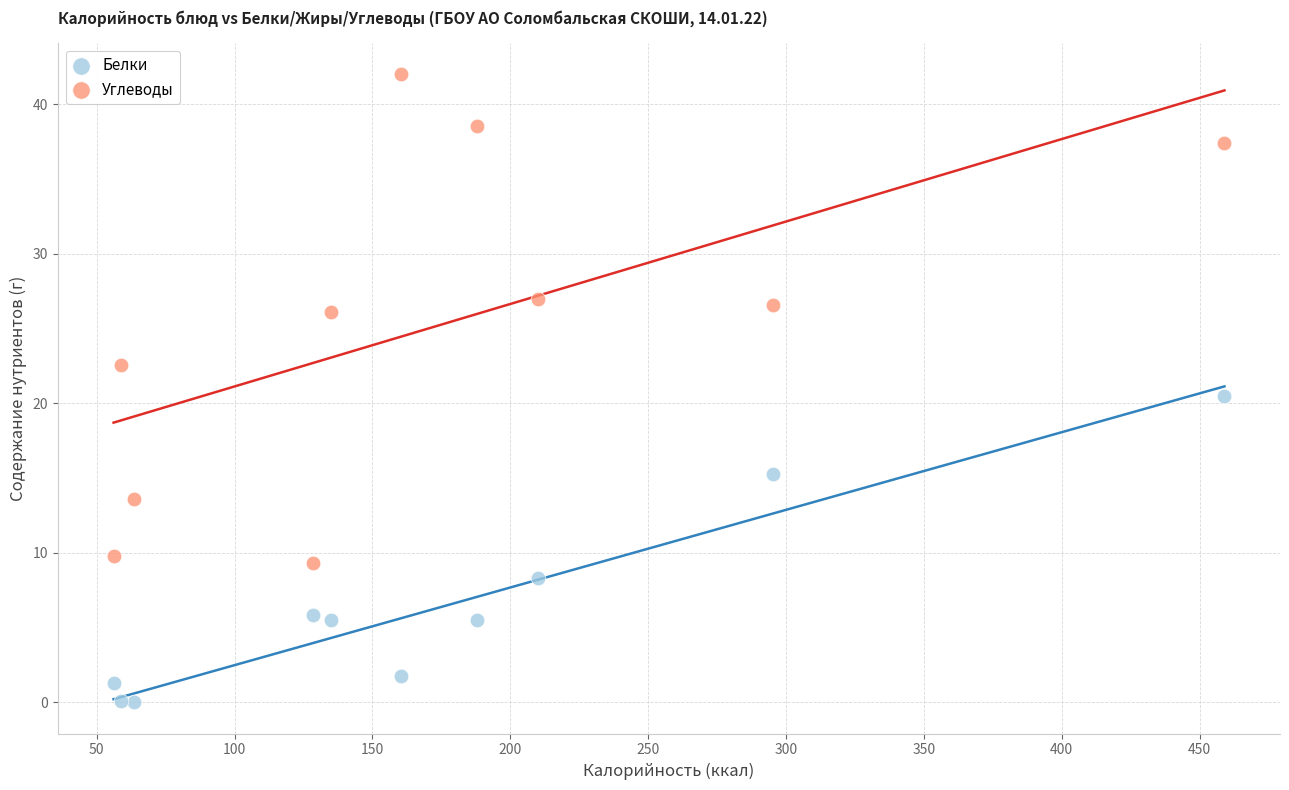

Across all data points, what is the range of X values (max minus min)?

402.9